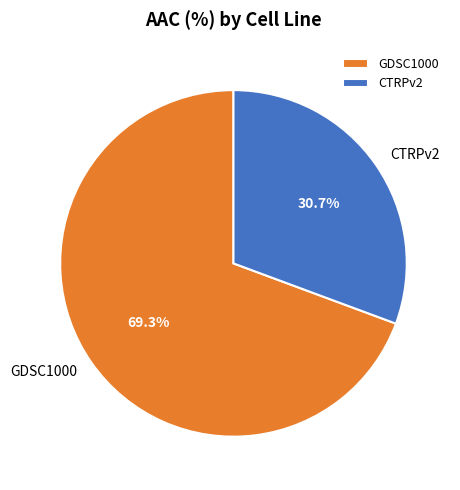

Does any single category account for the majority?

Yes